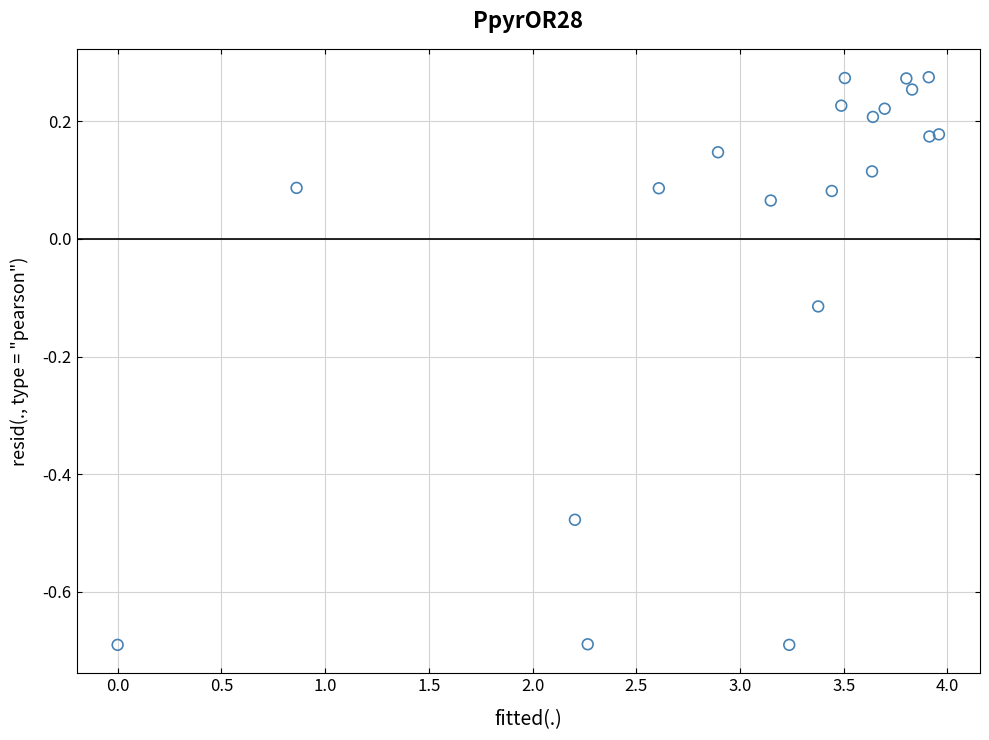

What is the range of X values (max minus min)?

4.0